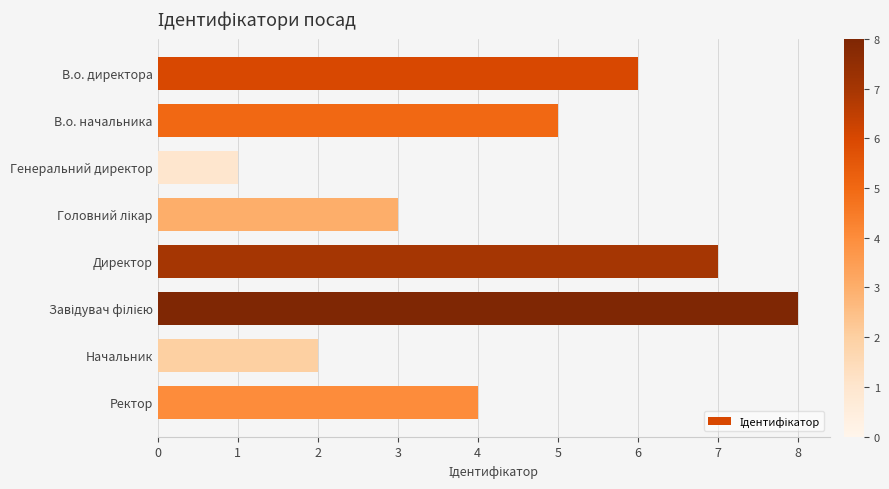

True or false: the data shows 7 at Директор.

True